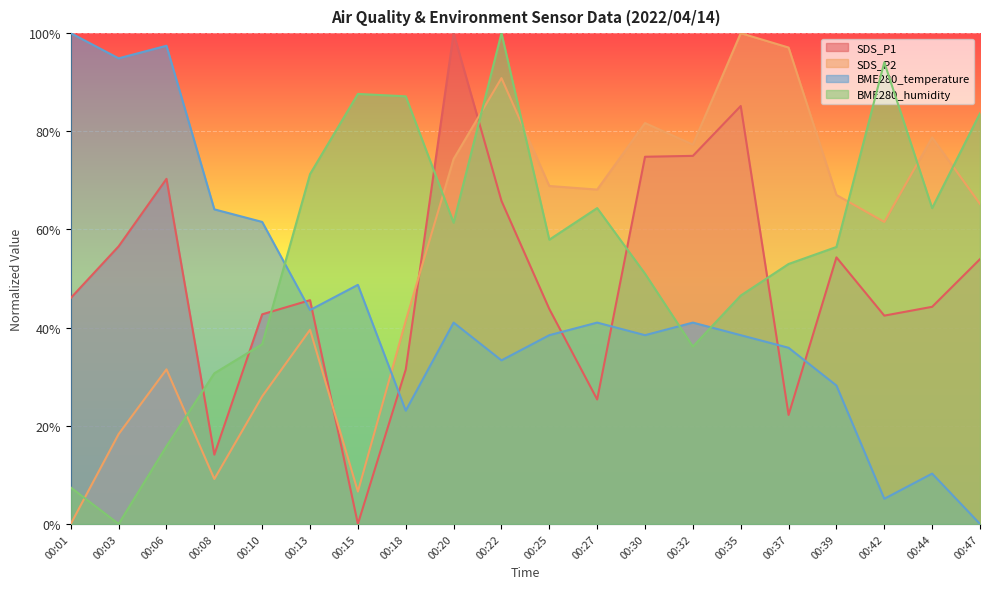

How many values in the BME280_temperature series are below 41?

10